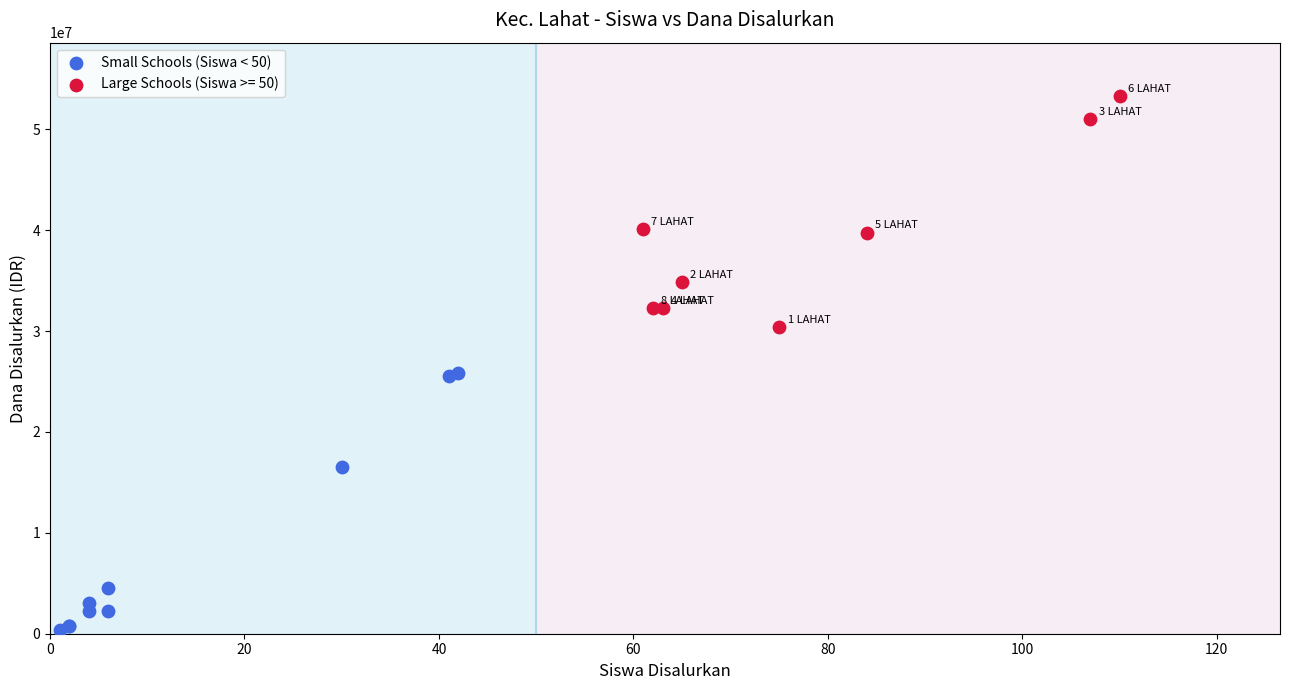

Which series reaches the maximum Y coordinate?

Large Schools (Siswa >= 50)